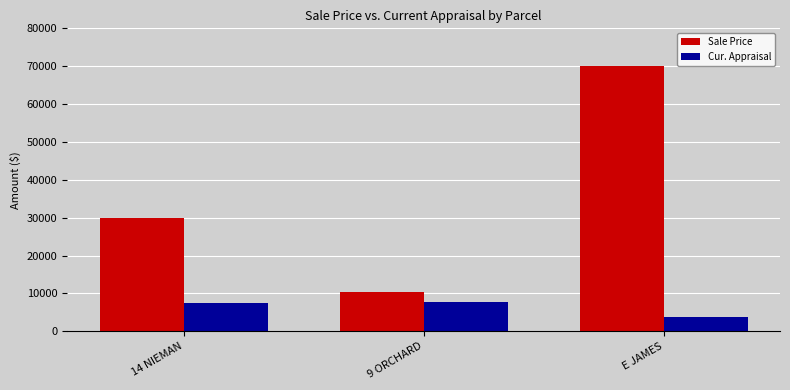

What is the approximate value of Sale Price at 9 ORCHARD?

10500